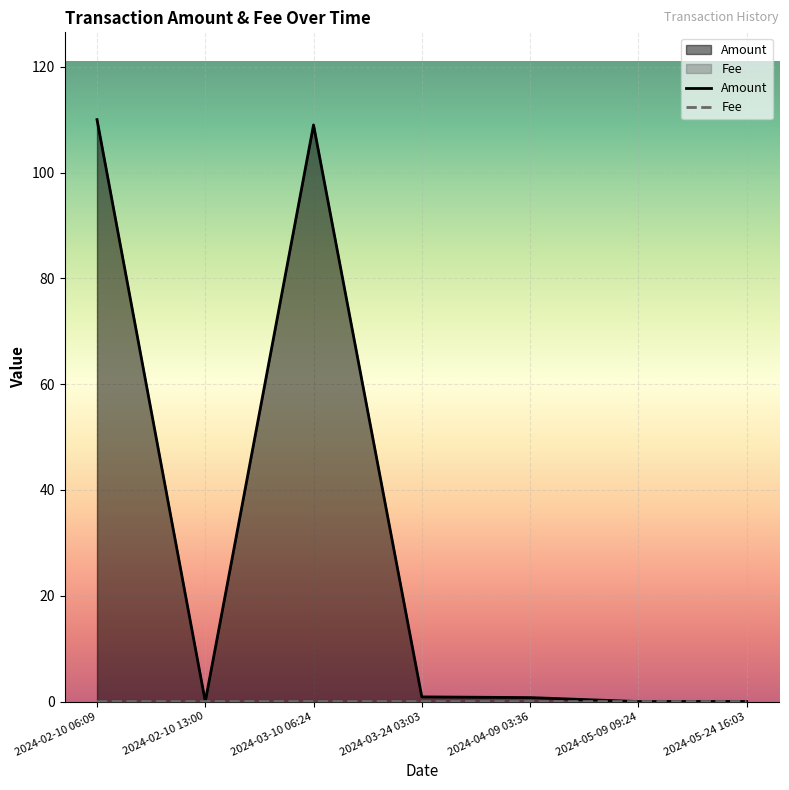

Between 2024-04-09 03:36 and 2024-05-24 16:03, which series saw the biggest shift?

Amount